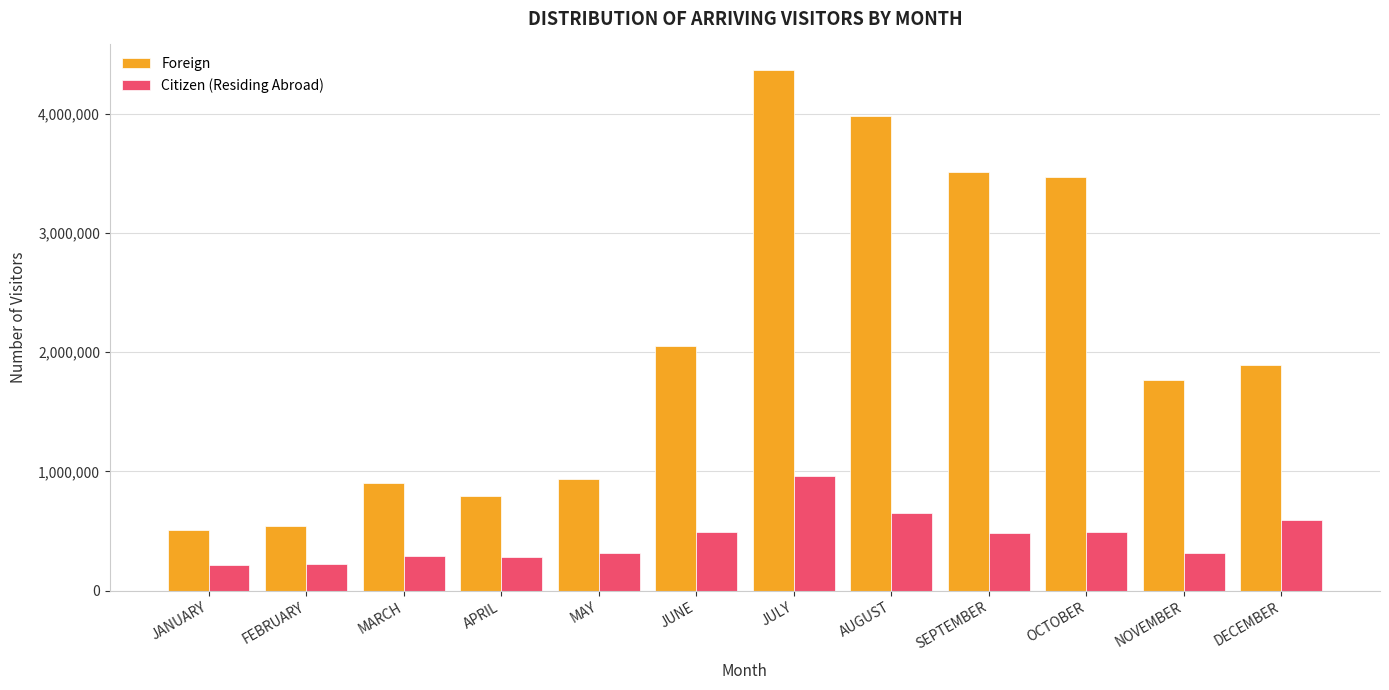

True or false: Foreign has a value of 3471540 at OCTOBER.

True